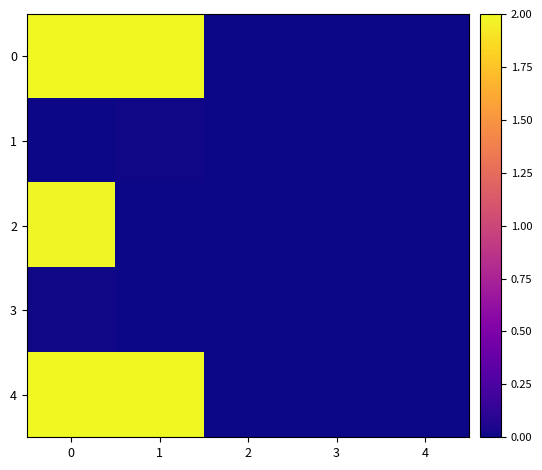

At which category does the chart reach its peak across all series?

1